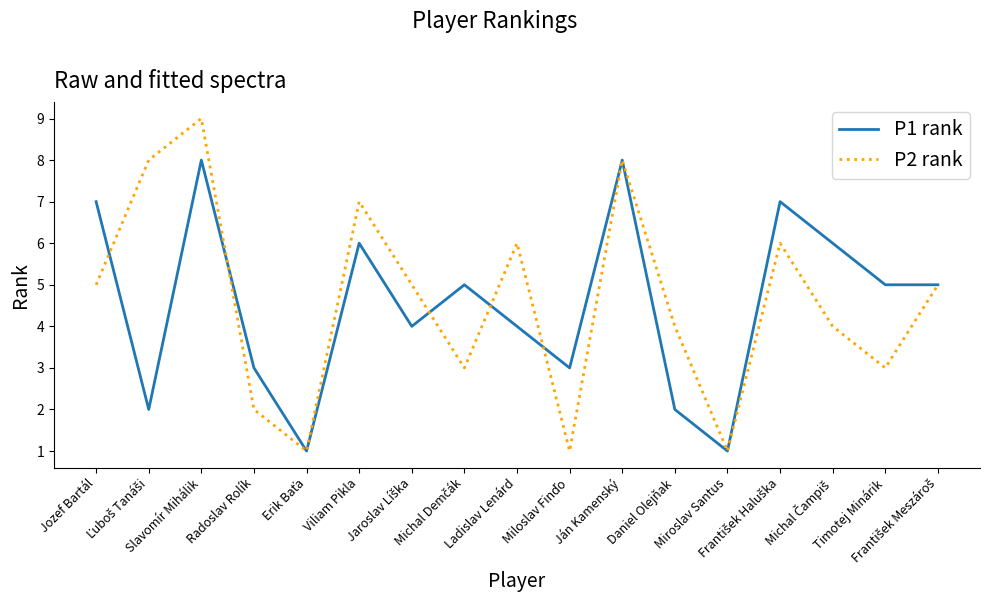

Rank the series by their maximum value, from lowest to highest.

P1 rank, P2 rank